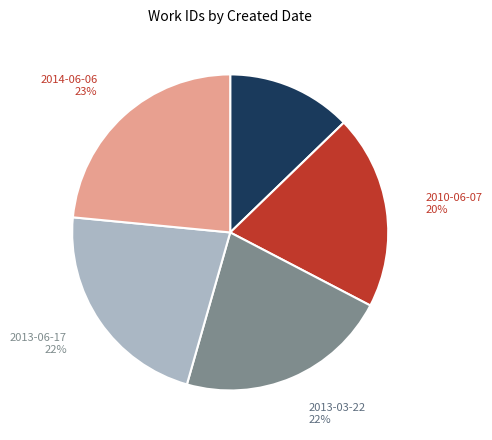

Does any single category account for the majority?

No